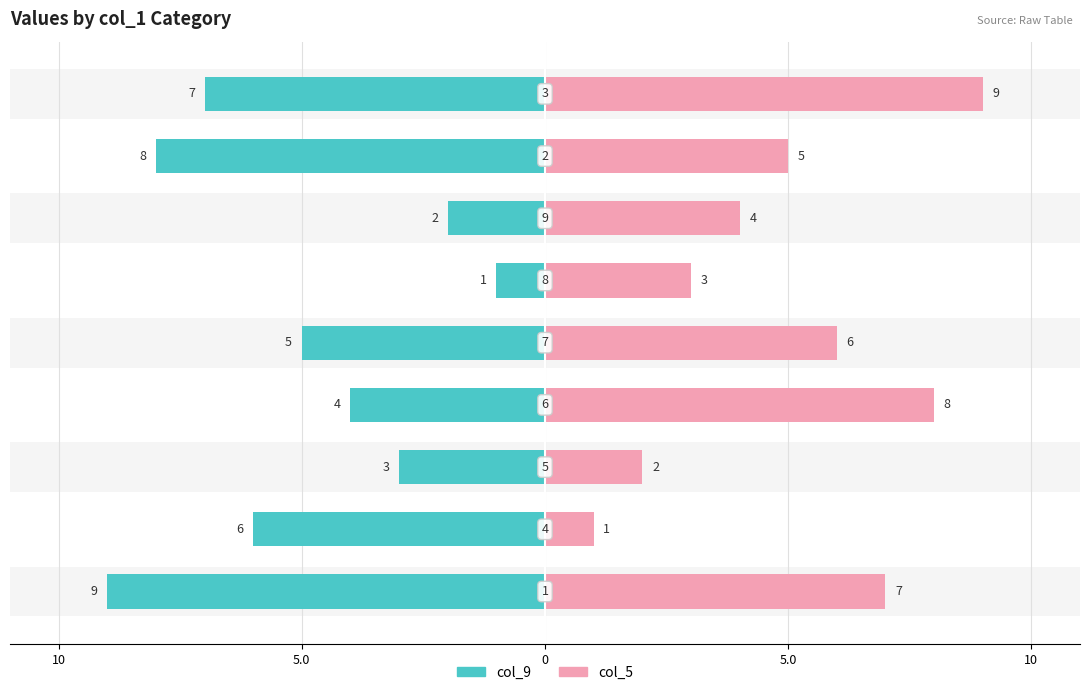

Are the bars grouped side by side (vs. stacked)?

Yes